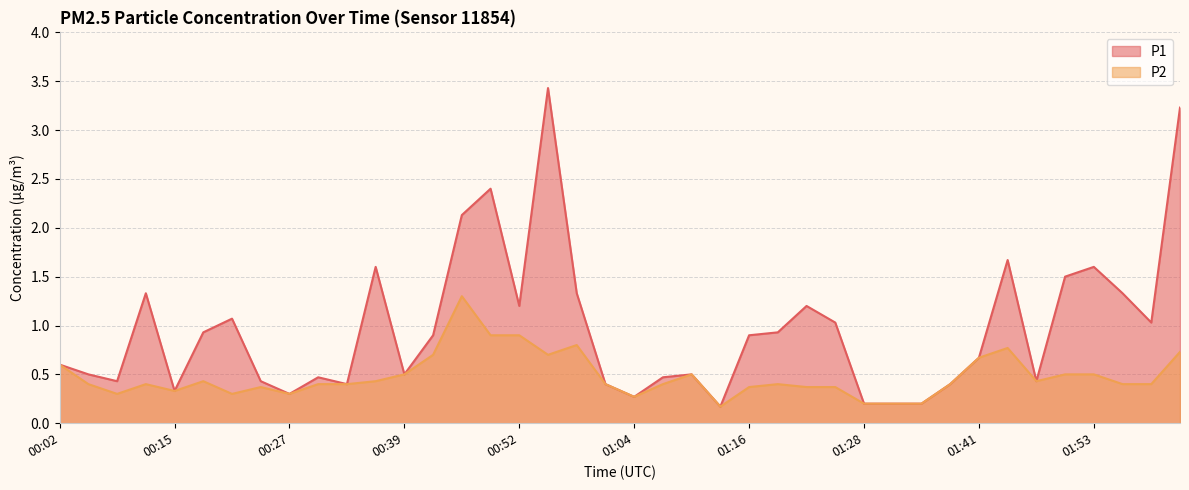

What is the approximate value of P1 at 01:47?

0.4